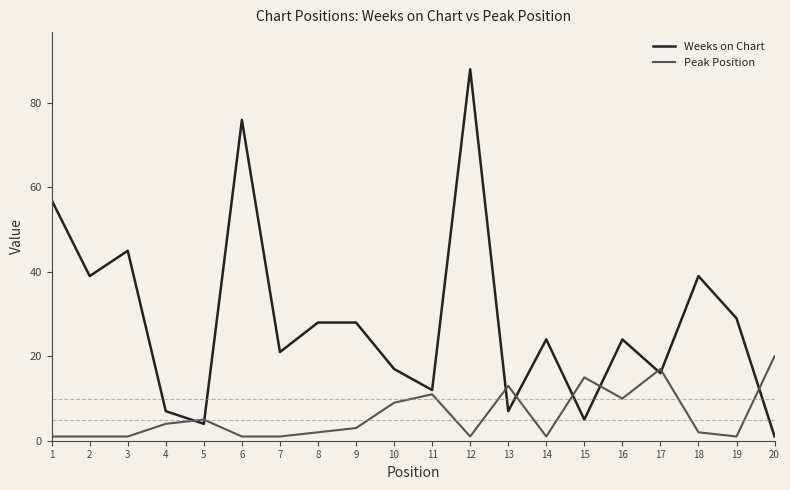

What is the approximate value of Weeks on Chart at 3, to the nearest 5?

45